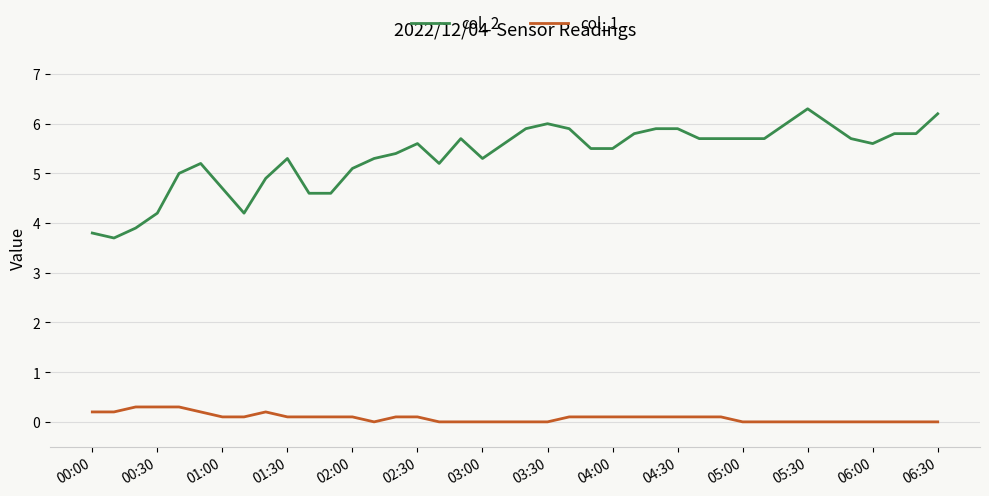

What is the greatest value displayed?

6.3